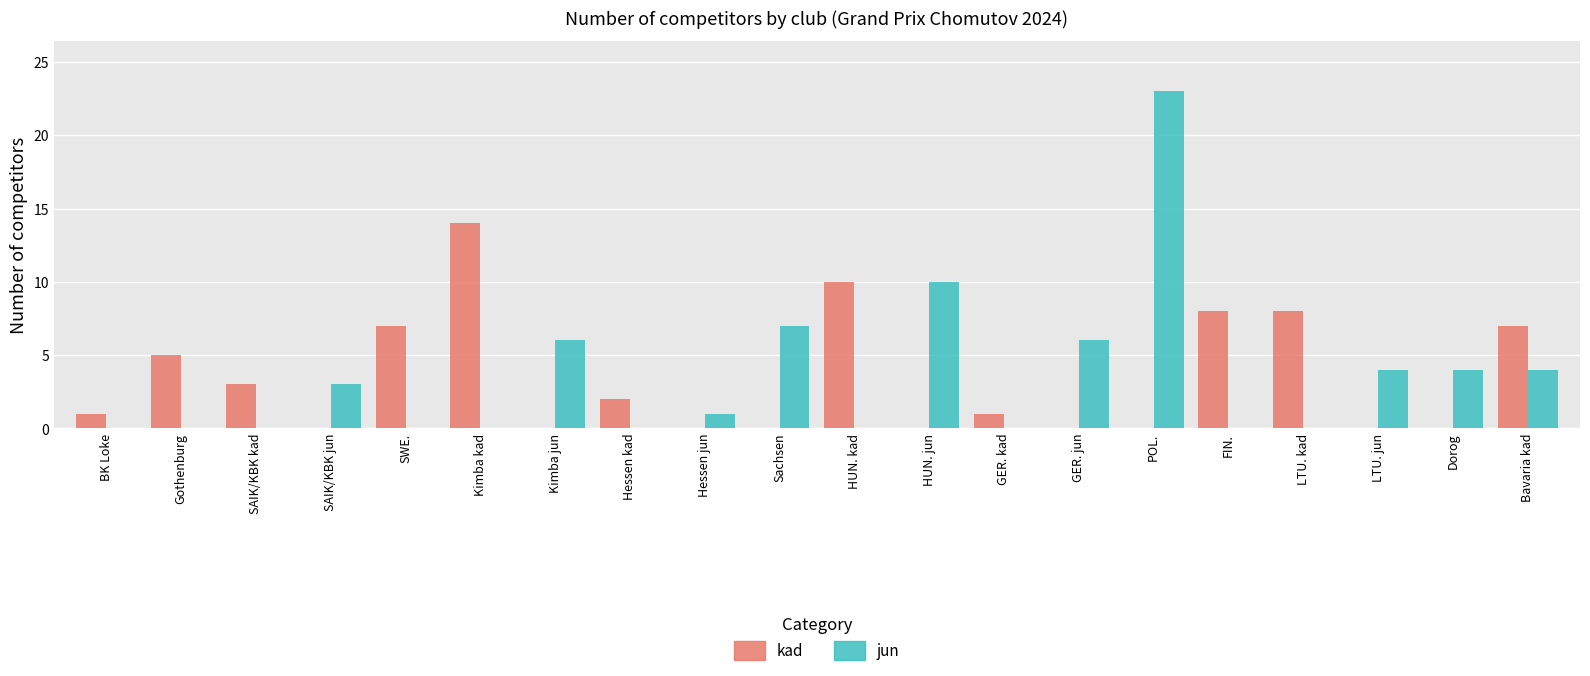

Is the value of kad at SAIK/KBK jun greater than the value of jun at Dorog?

No